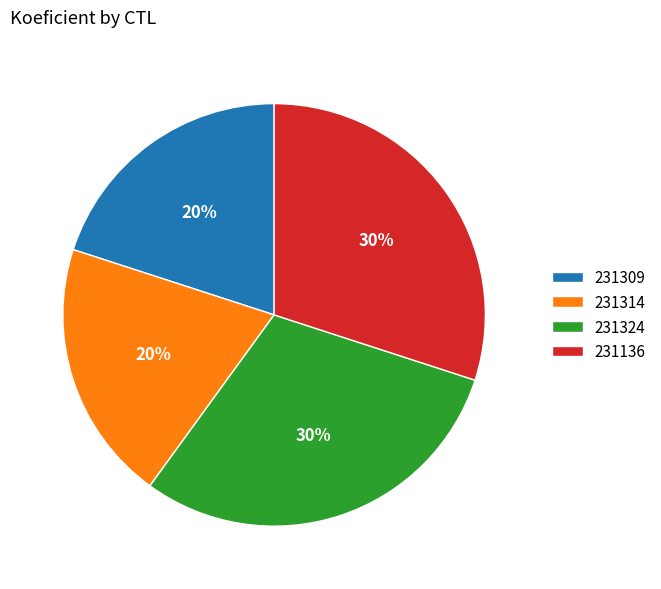

Approximately how many times larger is the value at 231324 compared to 231314?

1.5